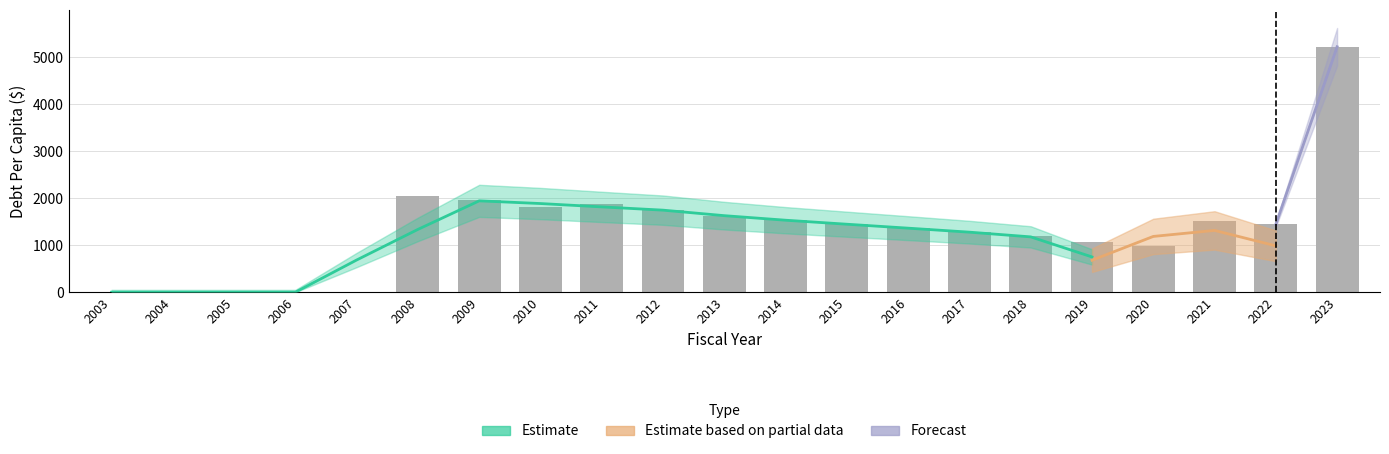

Is it true that the value at 2011 is 869.2?

False